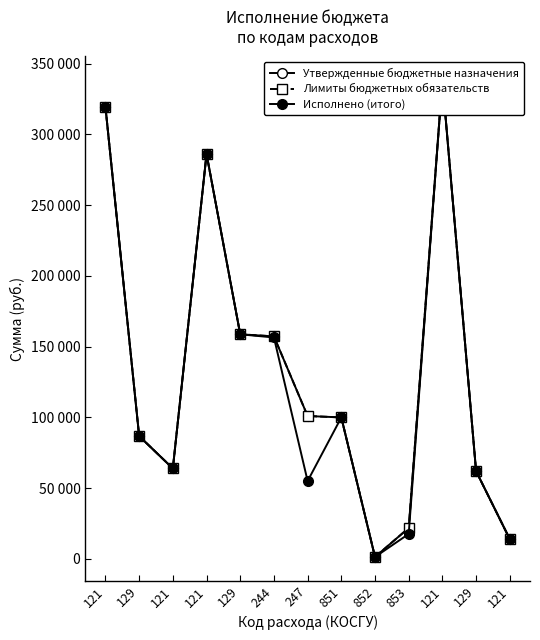

True or false: Лимиты бюджетных обязательств and Утвержденные бюджетные назначения cross at least once.

False